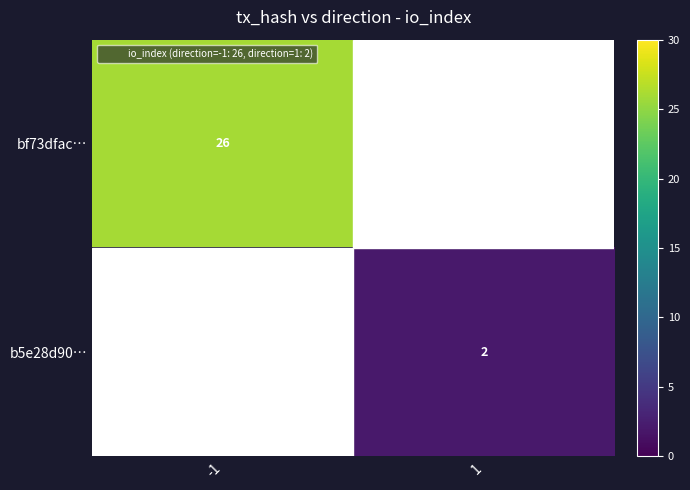

The bf73dfac… series shows 12.3 at -1. True or false?

False